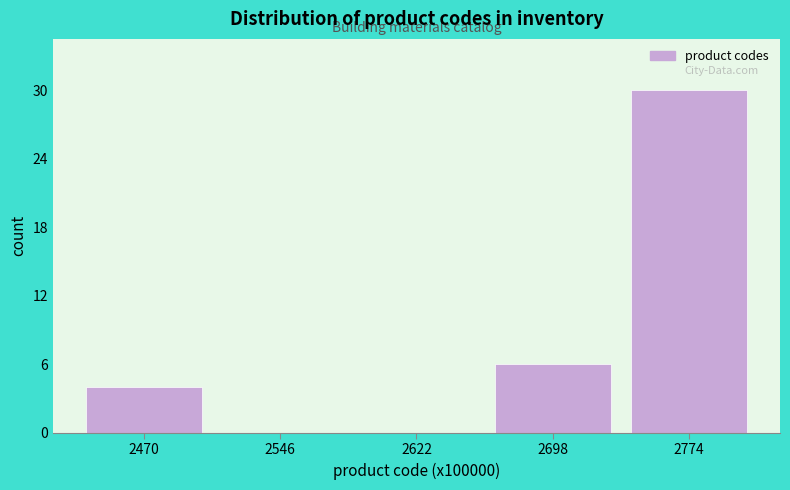

Reading right to left, transcribe all the data shown in this chart.

2774=30	2698=6	2622=0	2546=0	2470=4